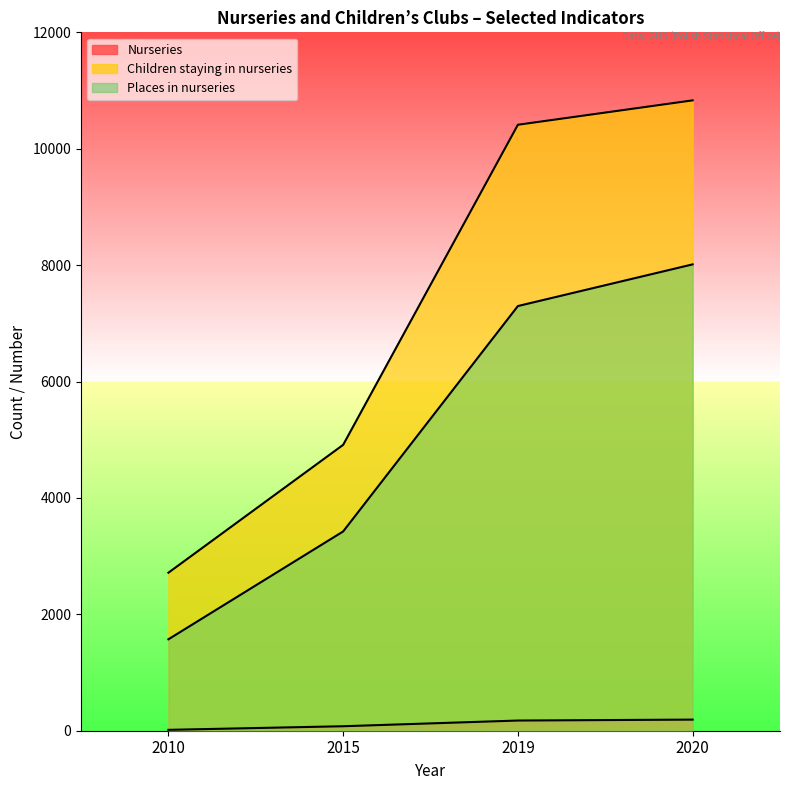

List the series in order of their peak value, highest first.

Children staying in nurseries, Places in nurseries, Nurseries